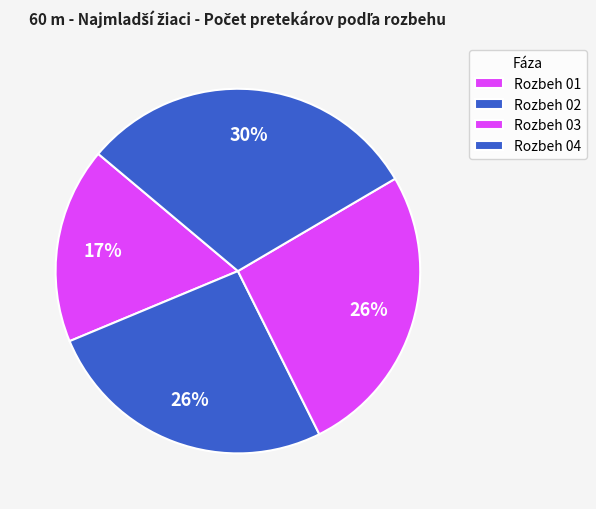

Count the number of slices in the pie.

4